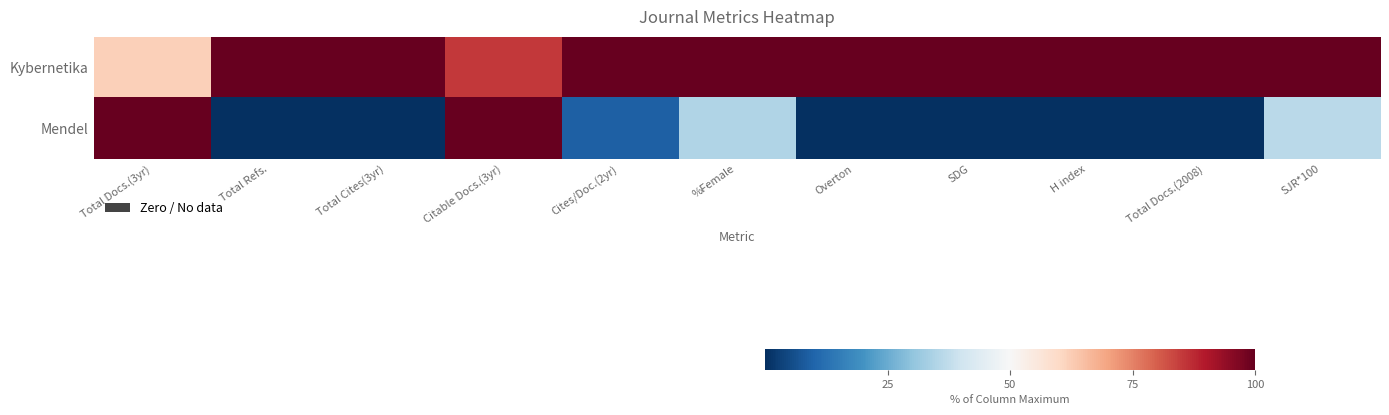

What is the spread (max minus min) of values at Total Cites(3yr)?

100.0